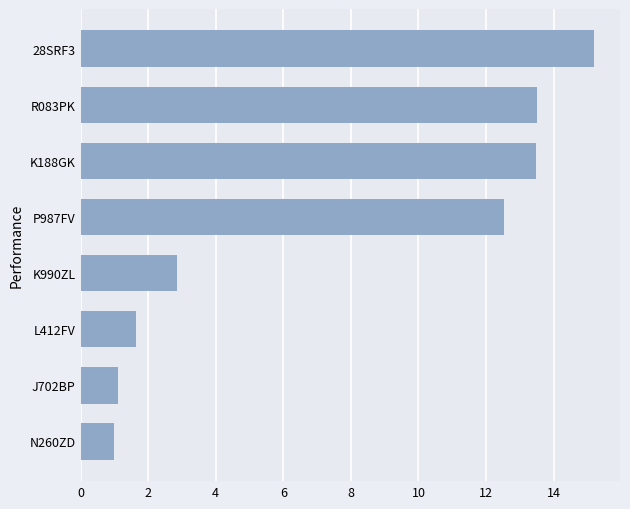

Which label corresponds to the largest value in the chart?

28SRF3